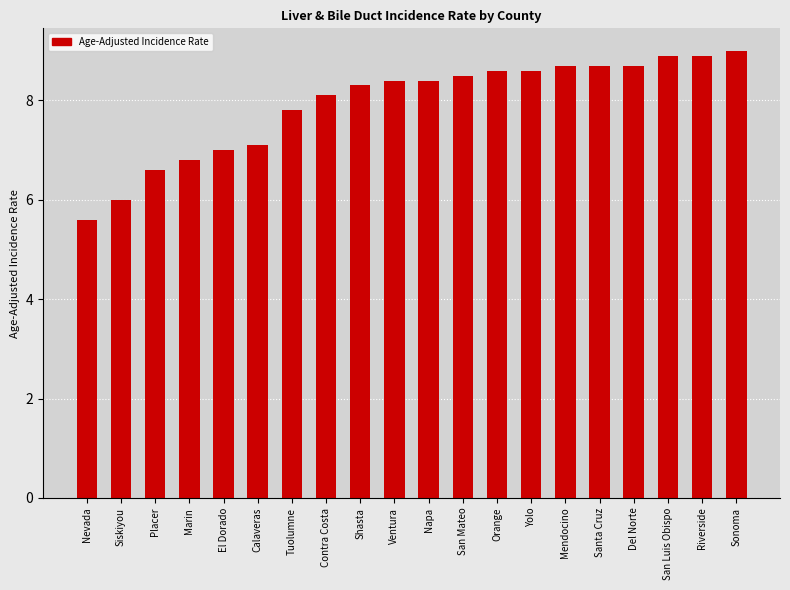

The chart shows a value of 5.6 at Nevada. True or false?

True